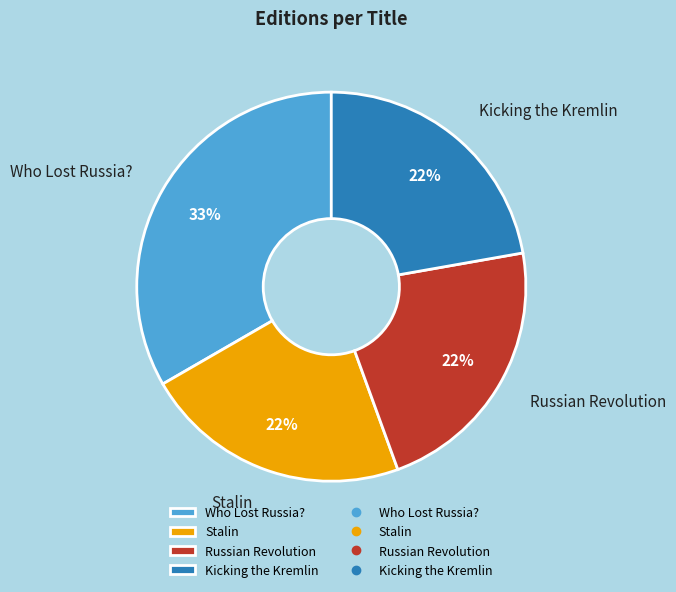

True or false: Kicking the Kremlin accounts for 11% of the total.

False